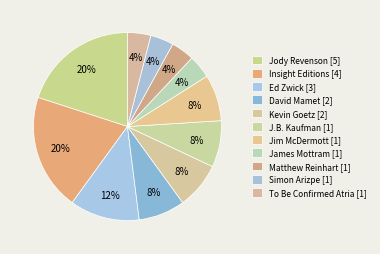

Rank the categories by value from highest to lowest.

Jody Revenson [5], Insight Editions [4], Ed Zwick [3], David Mamet [2], Kevin Goetz [2], J.B. Kaufman [1], Jim McDermott [1], James Mottram [1], Matthew Reinhart [1], Simon Arizpe [1], To Be Confirmed Atria [1]